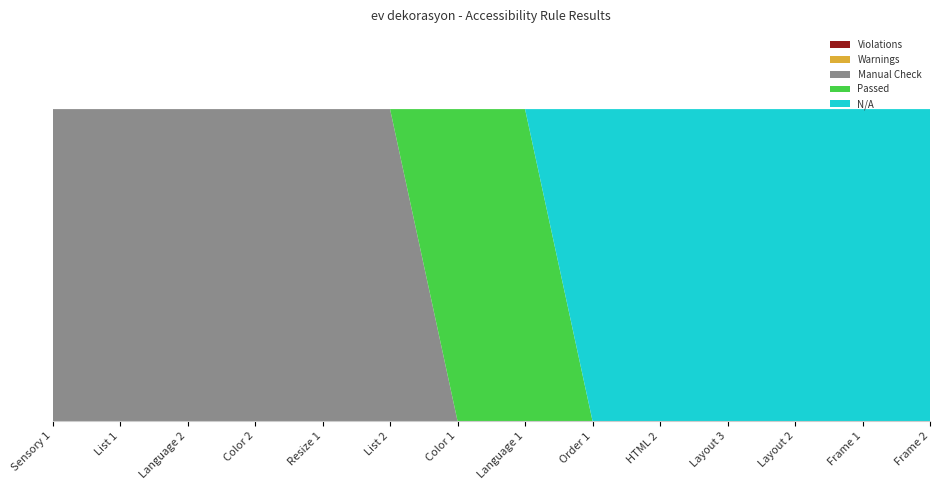

Reading left to right, extract all data points from this chart.

Violations: 0	0	0	0	0	0	0	0	0	0	0	0	0	0
Warnings: 0	0	0	0	0	0	0	0	0	0	0	0	0	0
Manual Check: 24	24	24	24	24	24	0	0	0	0	0	0	0	0
Passed: 0	0	0	0	0	0	24	24	0	0	0	0	0	0
N/A: 0	0	0	0	0	0	0	0	24	24	24	24	24	24